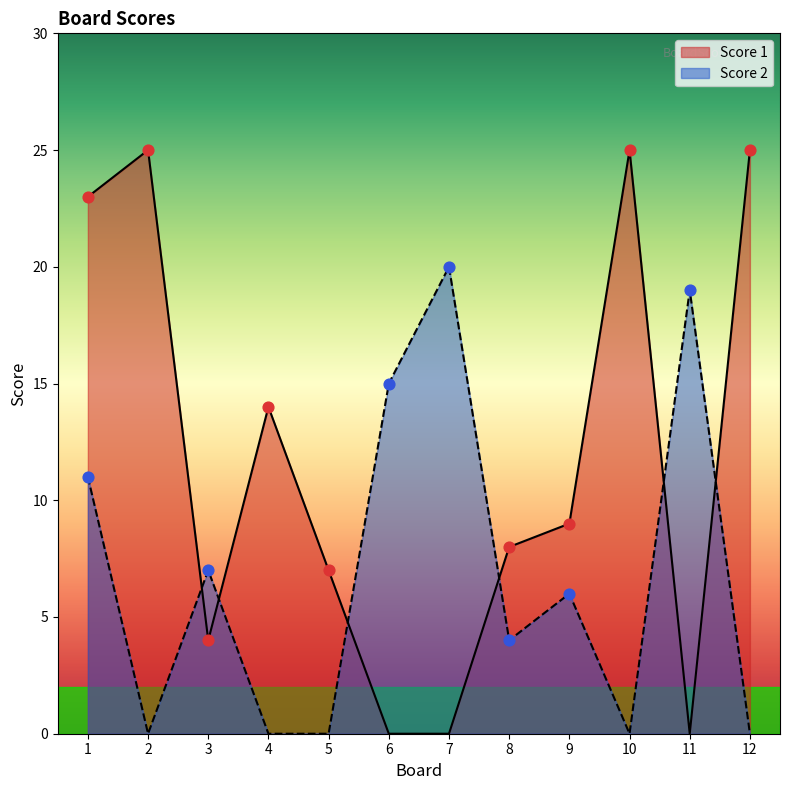

Is the value of Score 1 at 11 greater than the value of Score 2 at 8?

No